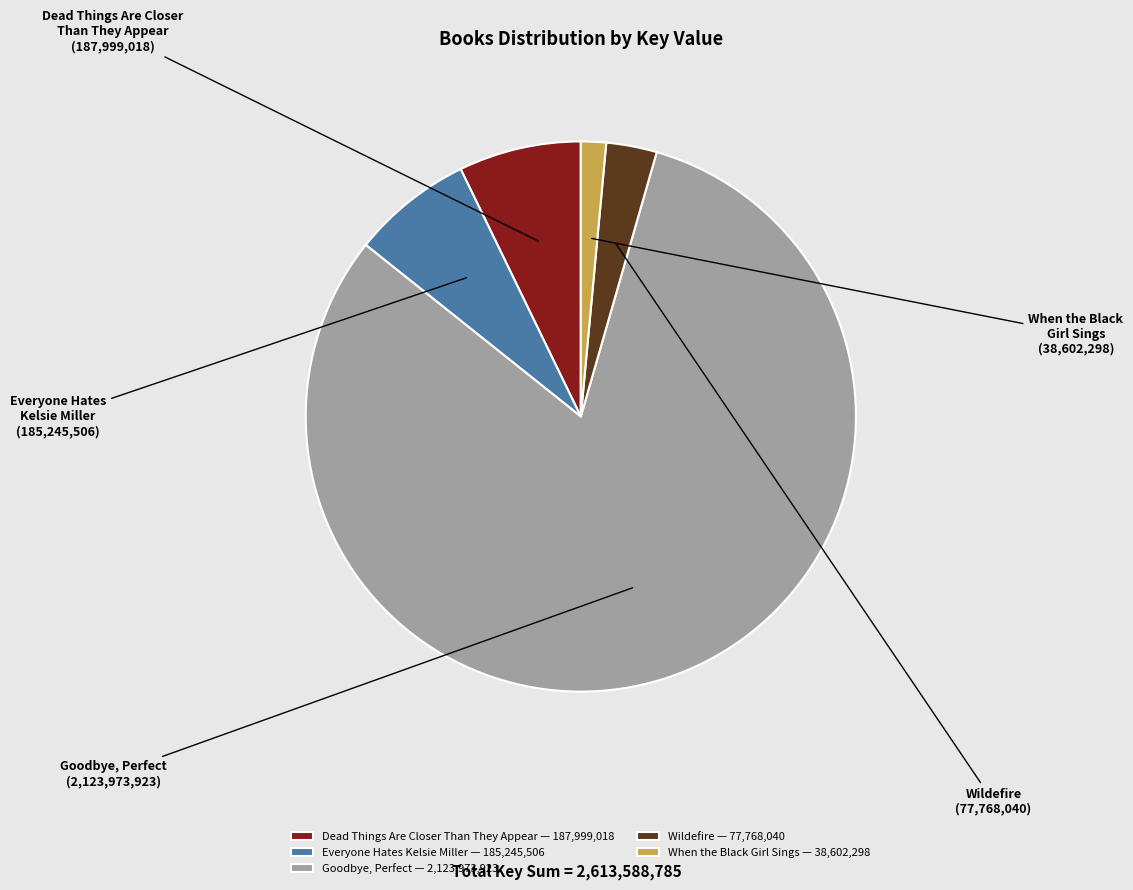

What is the ratio of the value at Dead Things Are Closer Than They Appear — 187,999,018 to the value at Everyone Hates Kelsie Miller — 185,245,506?

1.0